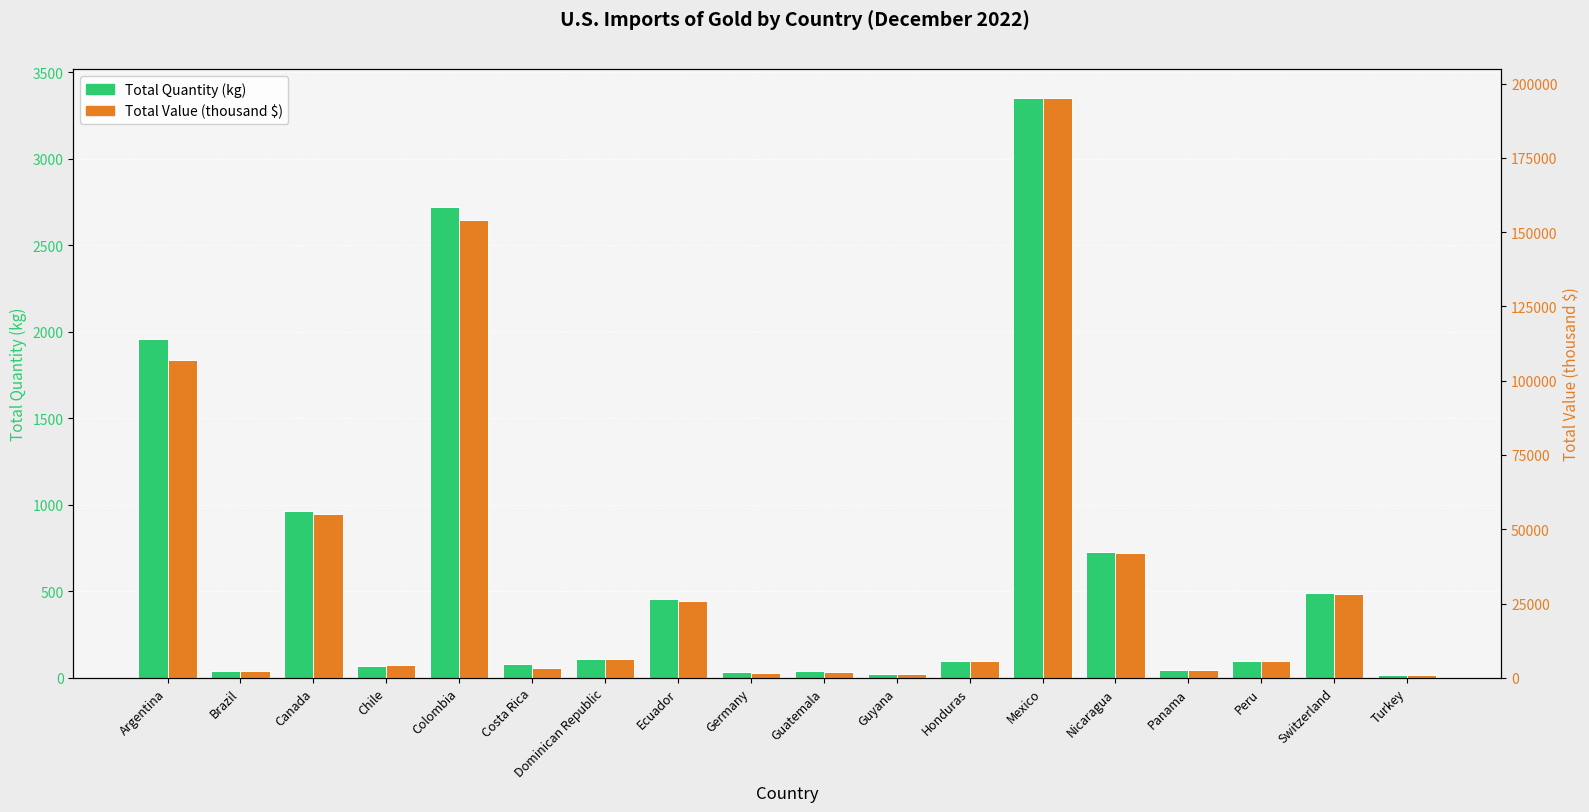

The value of Total Quantity (kg) at Honduras is 158. True or false?

False